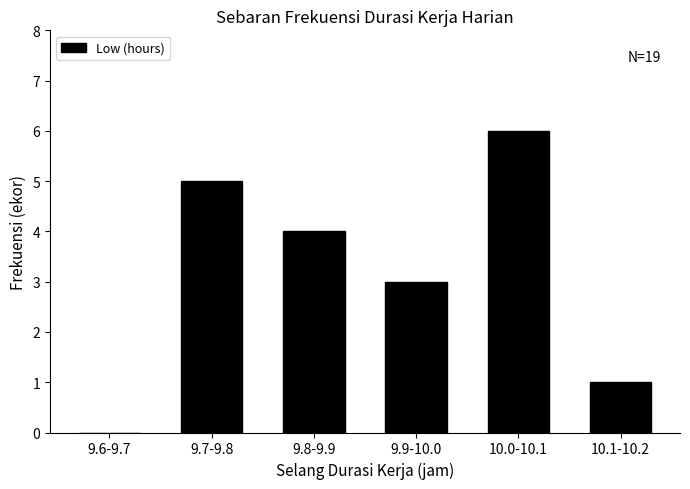

Reading left to right, transcribe all the data shown in this chart.

9.6-9.7=0	9.7-9.8=5	9.8-9.9=4	9.9-10.0=3	10.0-10.1=6	10.1-10.2=1